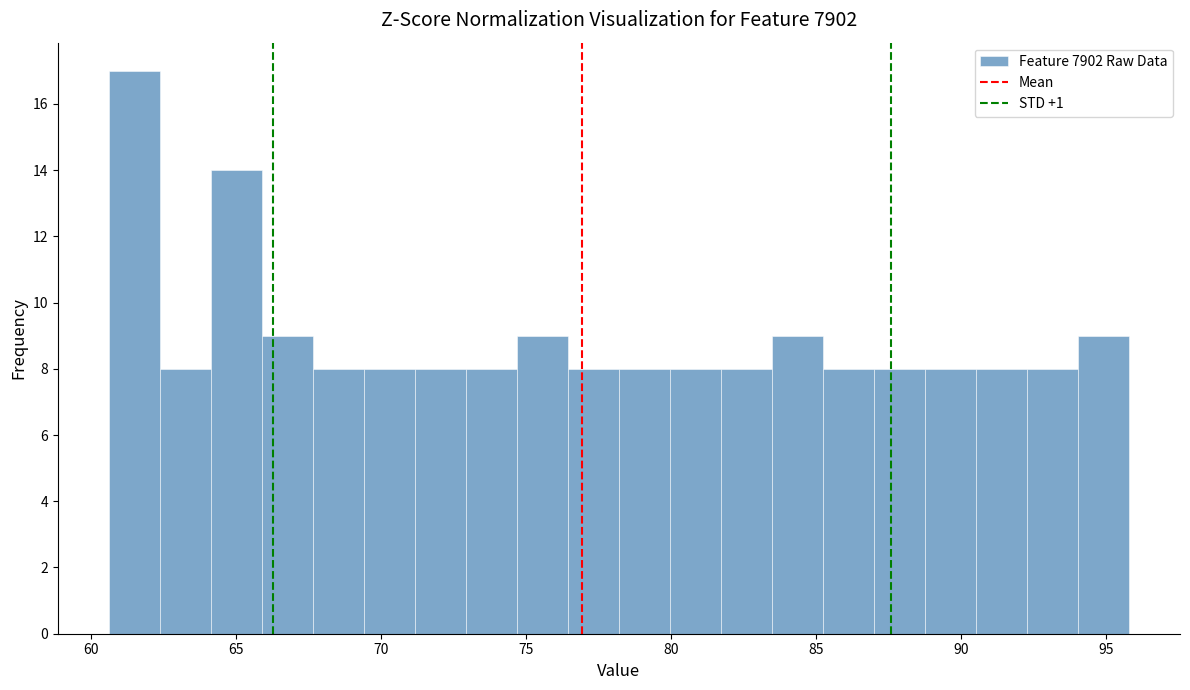

Around what value on the x-axis is the tallest bar? Give the approximate position of its centre, as read against the axis.

61.5